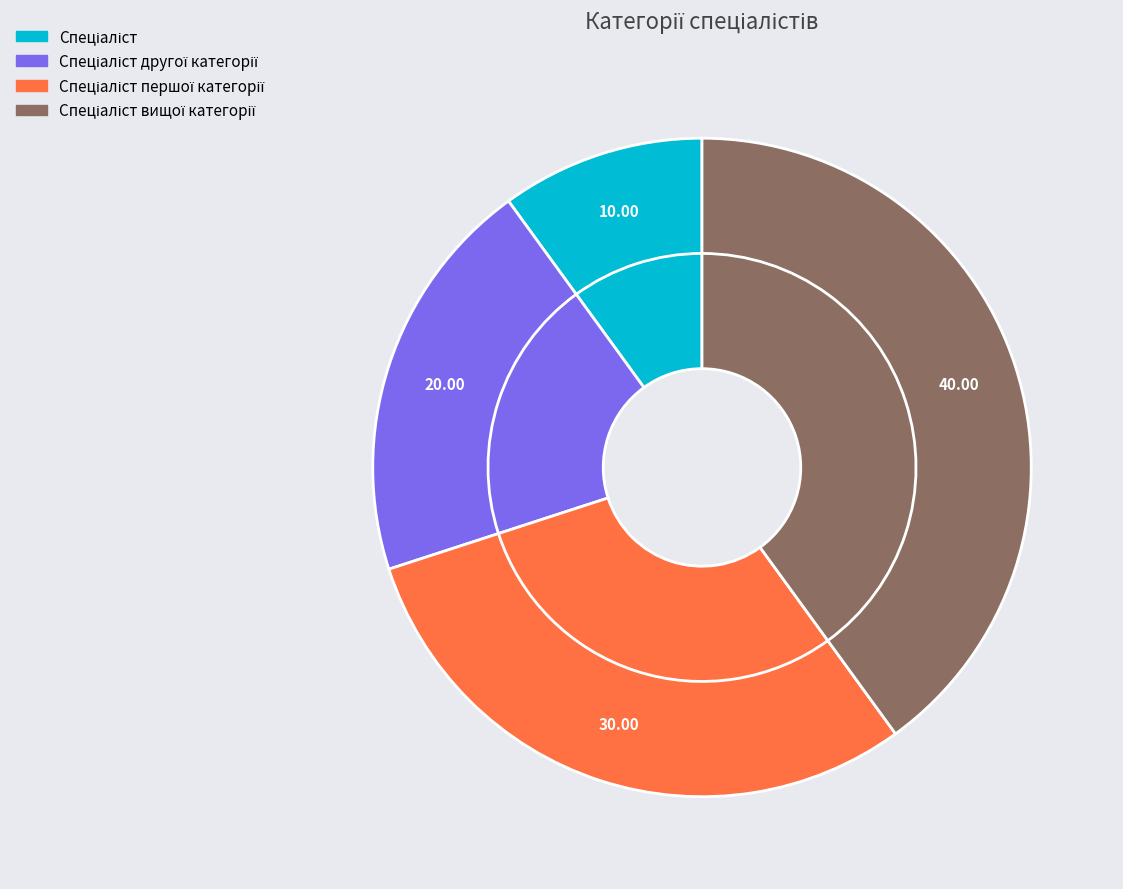

Is there any slice that represents more than half of the pie?

No